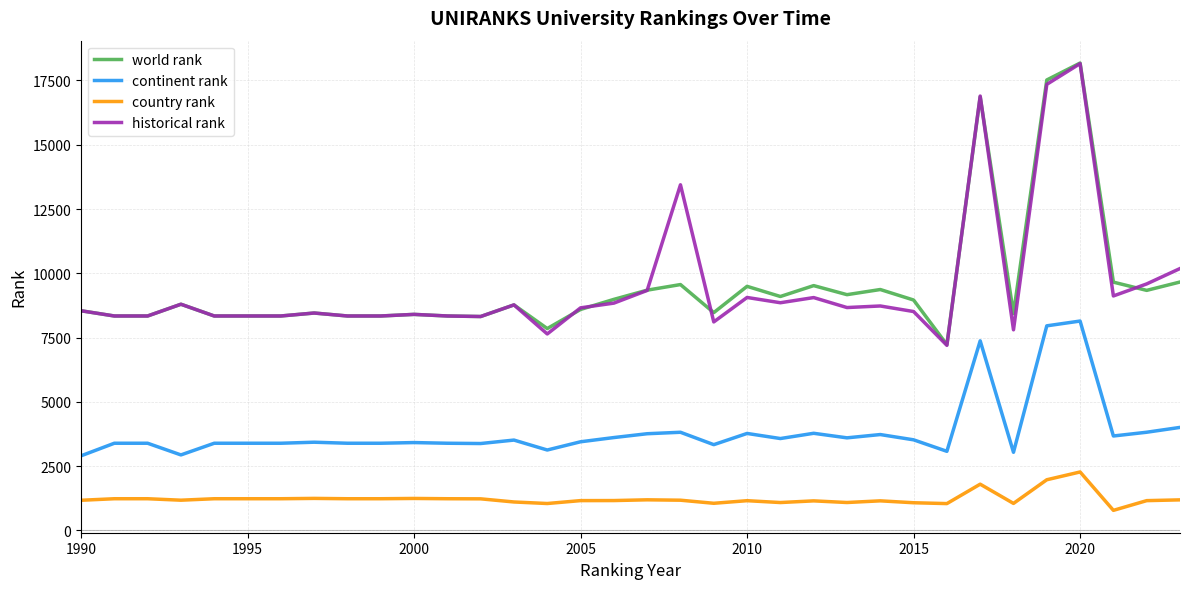

True or false: historical rank and country rank intersect in this chart.

False